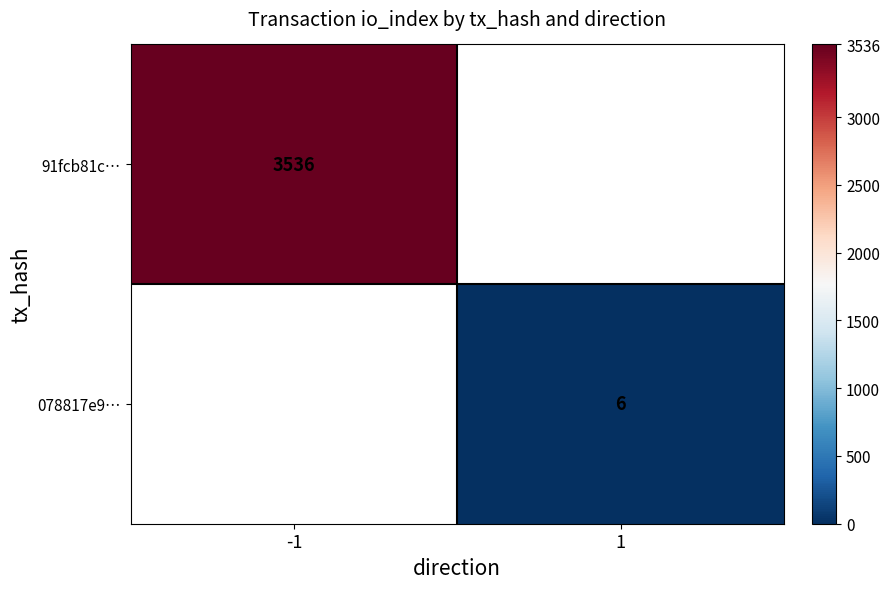

Which category has the lowest value in the 078817e9… series?

-1